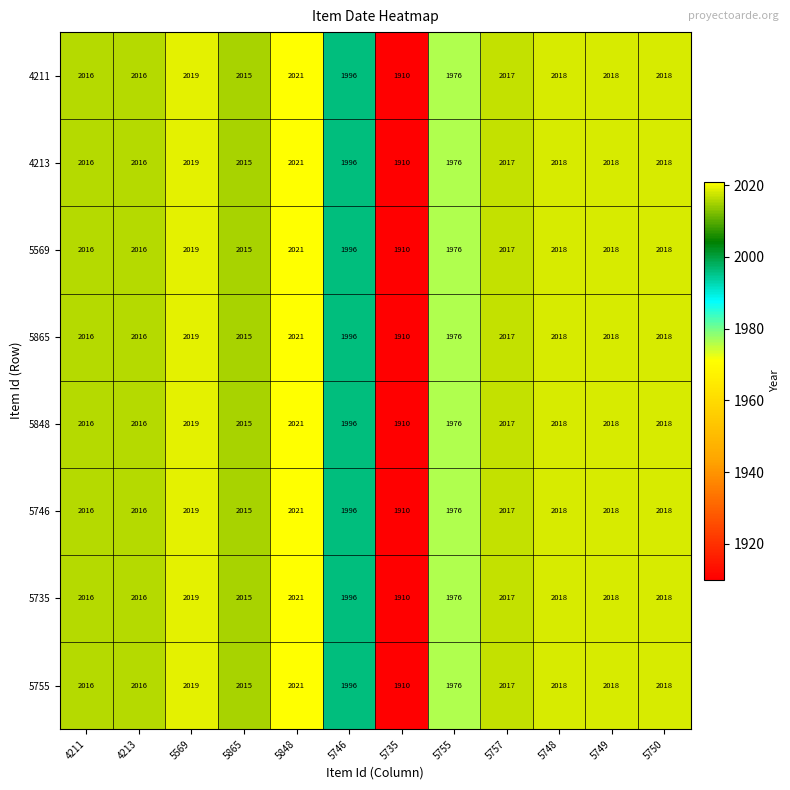

Which label corresponds to the smallest value in the chart?

5735